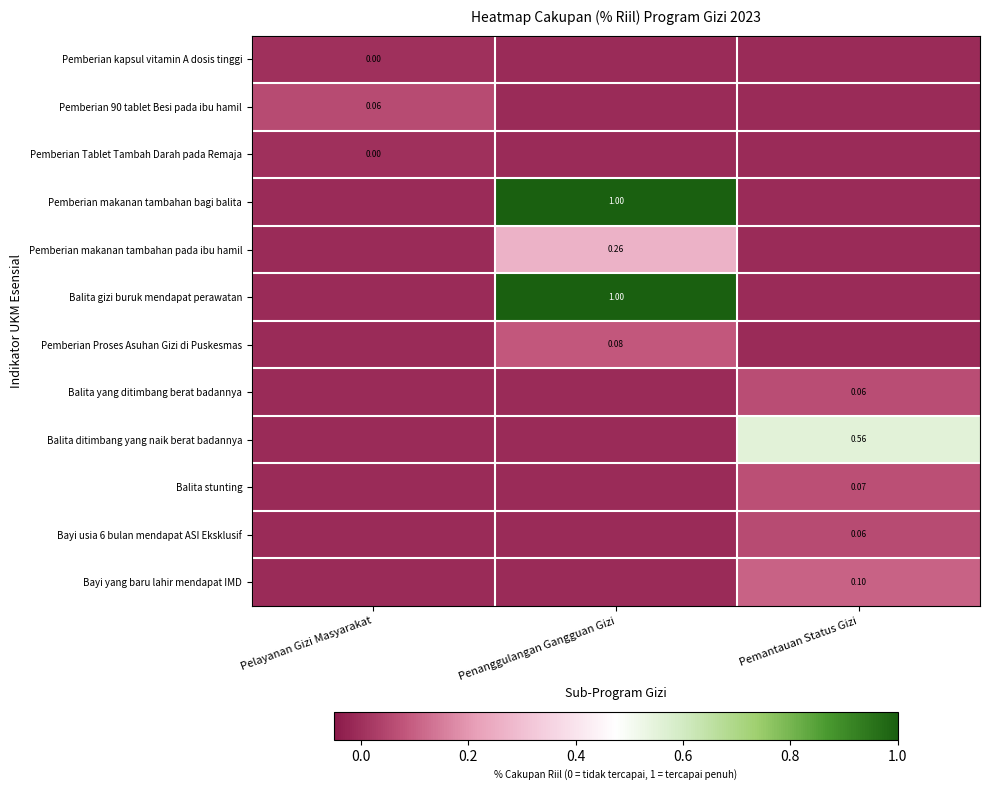

Is the value of Pemberian Tablet Tambah Darah pada Remaja at Pelayanan Gizi Masyarakat greater than the value of Balita ditimbang yang naik berat badannya at Pemantauan Status Gizi?

No